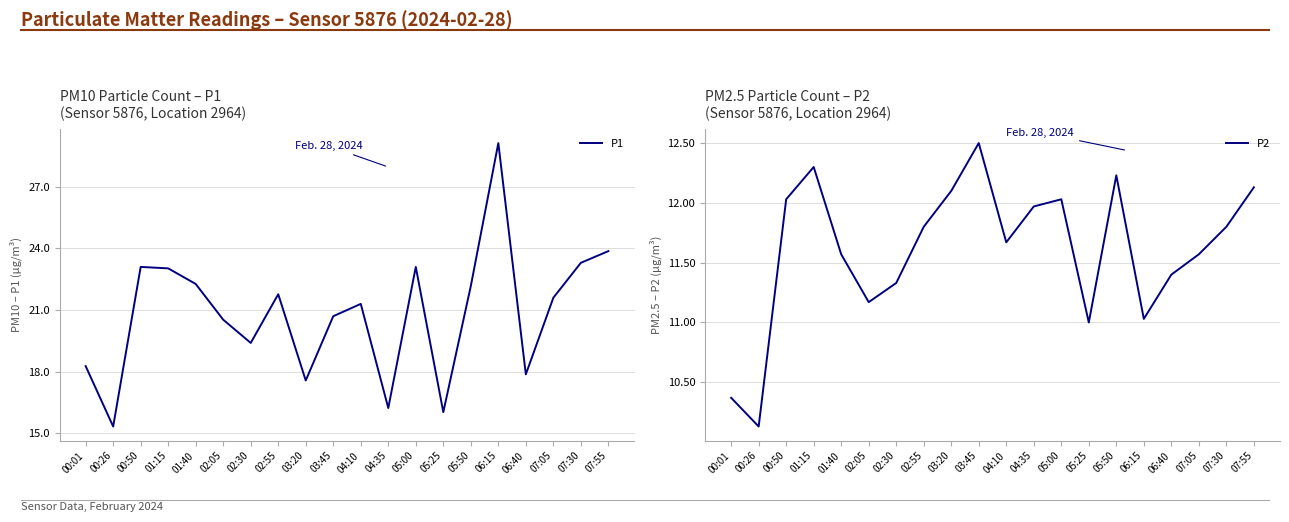

What is the average value of the P2 series?

11.6